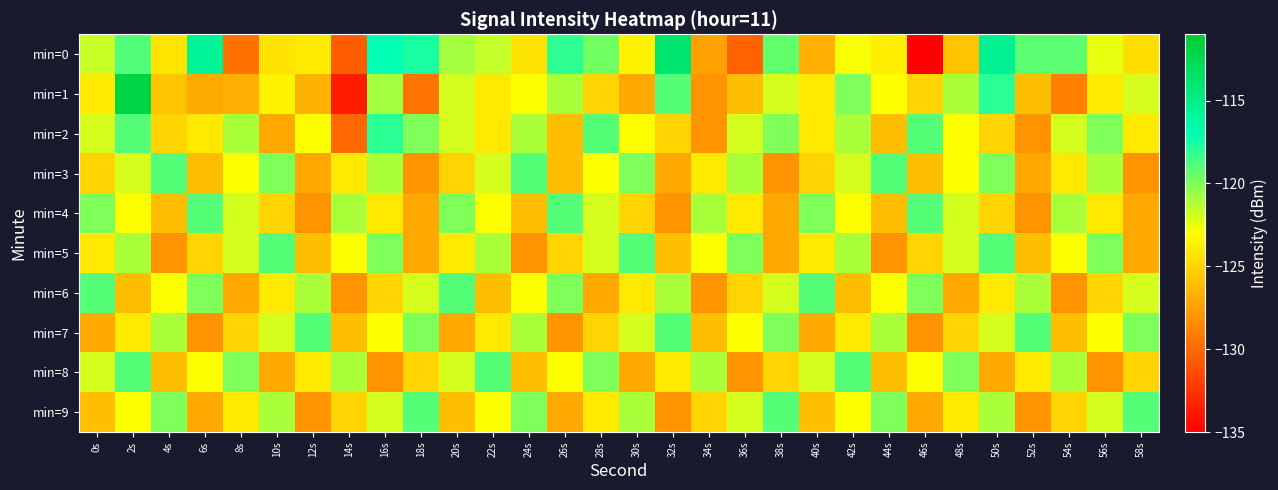

Reading right to left, list all the values displayed in this chart.

min=0: 58s=-124.5	56s=-122.5	54s=-119.2	52s=-119.2	50s=-115.5	48s=-125.8	46s=-135.1	44s=-123.8	42s=-122.9	40s=-126.7	38s=-119.3	36s=-130.3	34s=-127.4	32s=-113.8	30s=-123.5	28s=-119.6	26s=-118.1	24s=-124.3	22s=-121.6	20s=-120.9	18s=-117.6	16s=-117.0	14s=-130.5	12s=-124.0	10s=-124.3	8s=-129.6	6s=-115.6	4s=-124.3	2s=-119.0	0s=-121.7
min=1: 58s=-122.0	56s=-124.0	54s=-129.0	52s=-126.0	50s=-118.0	48s=-121.0	46s=-125.0	44s=-123.0	42s=-120.0	40s=-124.0	38s=-122.0	36s=-126.0	34s=-128.0	32s=-119.0	30s=-127.0	28s=-125.0	26s=-121.0	24s=-123.0	22s=-124.0	20s=-122.0	18s=-129.5	16s=-120.9	14s=-133.6	12s=-126.6	10s=-123.5	8s=-126.7	6s=-127.0	4s=-125.8	2s=-111.9	0s=-123.9
min=2: 58s=-124.0	56s=-120.0	54s=-122.0	52s=-128.0	50s=-125.0	48s=-123.0	46s=-119.0	44s=-126.0	42s=-121.0	40s=-124.0	38s=-120.0	36s=-122.0	34s=-128.0	32s=-125.0	30s=-123.0	28s=-119.0	26s=-126.0	24s=-121.0	22s=-124.0	20s=-122.0	18s=-120.0	16s=-118.0	14s=-130.0	12s=-123.0	10s=-127.0	8s=-121.0	6s=-124.0	4s=-125.0	2s=-119.0	0s=-122.0
min=3: 58s=-128.0	56s=-121.0	54s=-124.0	52s=-127.0	50s=-120.0	48s=-123.0	46s=-126.0	44s=-119.0	42s=-122.0	40s=-125.0	38s=-128.0	36s=-121.0	34s=-124.0	32s=-127.0	30s=-120.0	28s=-123.0	26s=-126.0	24s=-119.0	22s=-122.0	20s=-125.0	18s=-128.0	16s=-121.0	14s=-124.0	12s=-127.0	10s=-120.0	8s=-123.0	6s=-126.0	4s=-119.0	2s=-122.0	0s=-125.0
min=4: 58s=-127.0	56s=-124.0	54s=-121.0	52s=-128.0	50s=-125.0	48s=-122.0	46s=-119.0	44s=-126.0	42s=-123.0	40s=-120.0	38s=-127.0	36s=-124.0	34s=-121.0	32s=-128.0	30s=-125.0	28s=-122.0	26s=-119.0	24s=-126.0	22s=-123.0	20s=-120.0	18s=-127.0	16s=-124.0	14s=-121.0	12s=-128.0	10s=-125.0	8s=-122.0	6s=-119.0	4s=-126.0	2s=-123.0	0s=-120.0
min=5: 58s=-127.0	56s=-120.0	54s=-123.0	52s=-126.0	50s=-119.0	48s=-122.0	46s=-125.0	44s=-128.0	42s=-121.0	40s=-124.0	38s=-127.0	36s=-120.0	34s=-123.0	32s=-126.0	30s=-119.0	28s=-122.0	26s=-125.0	24s=-128.0	22s=-121.0	20s=-124.0	18s=-127.0	16s=-120.0	14s=-123.0	12s=-126.0	10s=-119.0	8s=-122.0	6s=-125.0	4s=-128.0	2s=-121.0	0s=-124.0
min=6: 58s=-122.0	56s=-125.0	54s=-128.0	52s=-121.0	50s=-124.0	48s=-127.0	46s=-120.0	44s=-123.0	42s=-126.0	40s=-119.0	38s=-122.0	36s=-125.0	34s=-128.0	32s=-121.0	30s=-124.0	28s=-127.0	26s=-120.0	24s=-123.0	22s=-126.0	20s=-119.0	18s=-122.0	16s=-125.0	14s=-128.0	12s=-121.0	10s=-124.0	8s=-127.0	6s=-120.0	4s=-123.0	2s=-126.0	0s=-119.0
min=7: 58s=-120.0	56s=-123.0	54s=-126.0	52s=-119.0	50s=-122.0	48s=-125.0	46s=-128.0	44s=-121.0	42s=-124.0	40s=-127.0	38s=-120.0	36s=-123.0	34s=-126.0	32s=-119.0	30s=-122.0	28s=-125.0	26s=-128.0	24s=-121.0	22s=-124.0	20s=-127.0	18s=-120.0	16s=-123.0	14s=-126.0	12s=-119.0	10s=-122.0	8s=-125.0	6s=-128.0	4s=-121.0	2s=-124.0	0s=-127.0
min=8: 58s=-125.0	56s=-128.0	54s=-121.0	52s=-124.0	50s=-127.0	48s=-120.0	46s=-123.0	44s=-126.0	42s=-119.0	40s=-122.0	38s=-125.0	36s=-128.0	34s=-121.0	32s=-124.0	30s=-127.0	28s=-120.0	26s=-123.0	24s=-126.0	22s=-119.0	20s=-122.0	18s=-125.0	16s=-128.0	14s=-121.0	12s=-124.0	10s=-127.0	8s=-120.0	6s=-123.0	4s=-126.0	2s=-119.0	0s=-122.0
min=9: 58s=-119.0	56s=-122.0	54s=-125.0	52s=-128.0	50s=-121.0	48s=-124.0	46s=-127.0	44s=-120.0	42s=-123.0	40s=-126.0	38s=-119.0	36s=-122.0	34s=-125.0	32s=-128.0	30s=-121.0	28s=-124.0	26s=-127.0	24s=-120.0	22s=-123.0	20s=-126.0	18s=-119.0	16s=-122.0	14s=-125.0	12s=-128.0	10s=-121.0	8s=-124.0	6s=-127.0	4s=-120.0	2s=-123.0	0s=-126.0